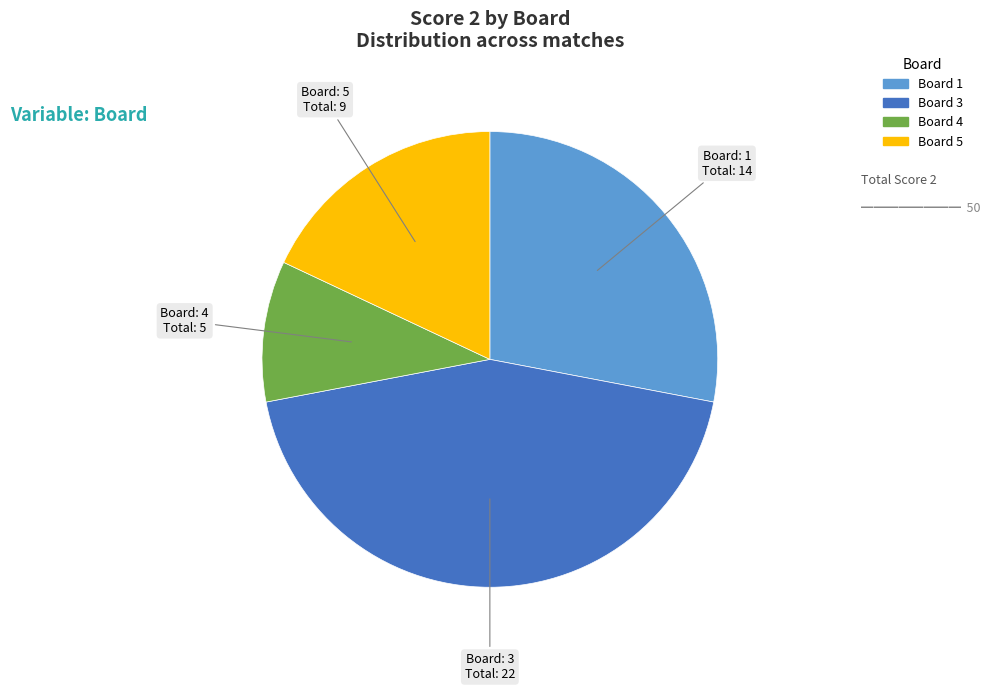

How many segments does this pie chart have?

4